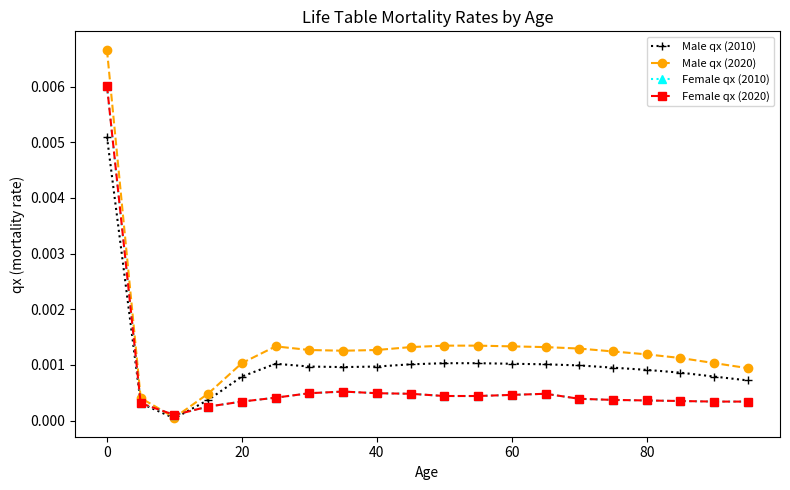

Which series has the largest total across all categories?

Male qx (2020)